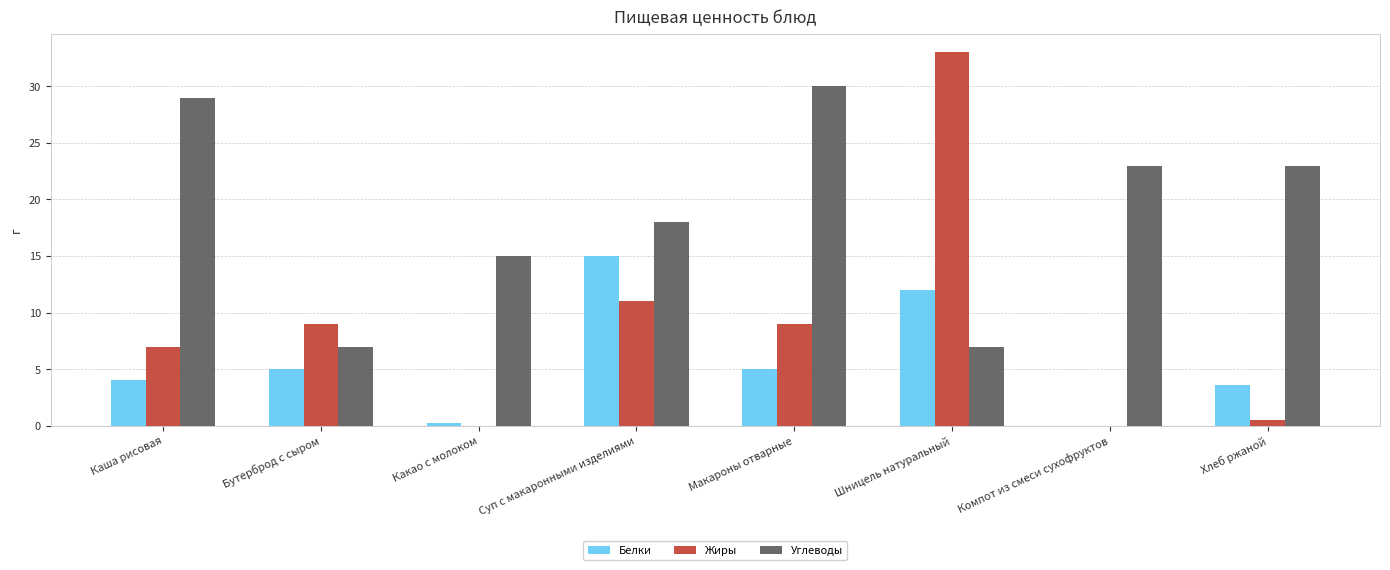

At which label does Углеводы reach its peak?

Макароны отварные